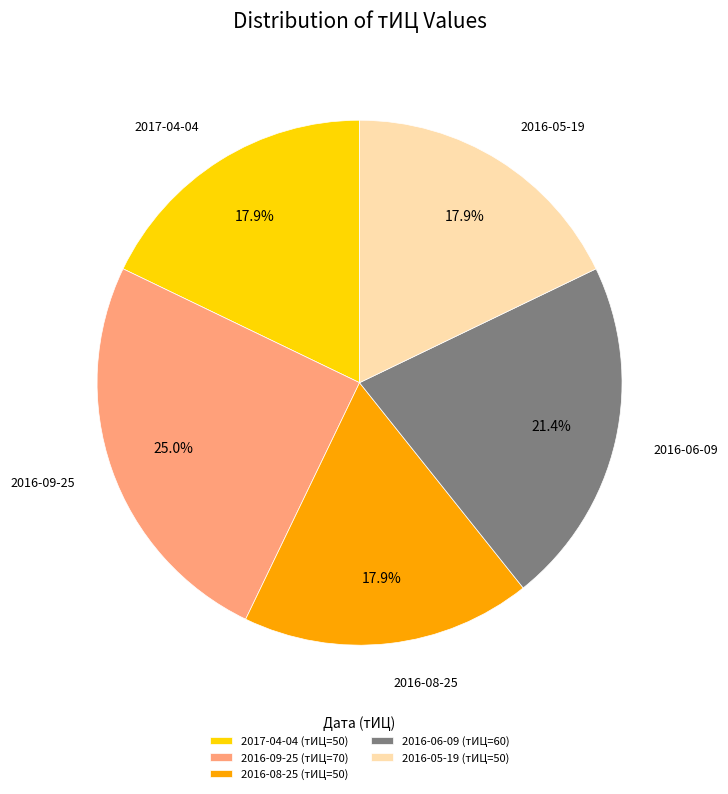

Does 2017-04-04 account for over 50% of the chart?

No